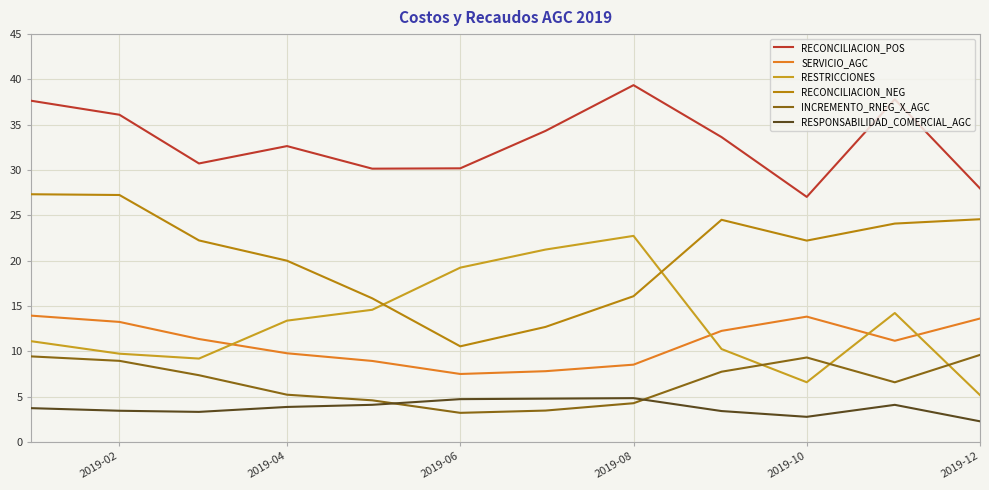

In SERVICIO_AGC, how many points are higher than both neighbors (excluding endpoints)?

1